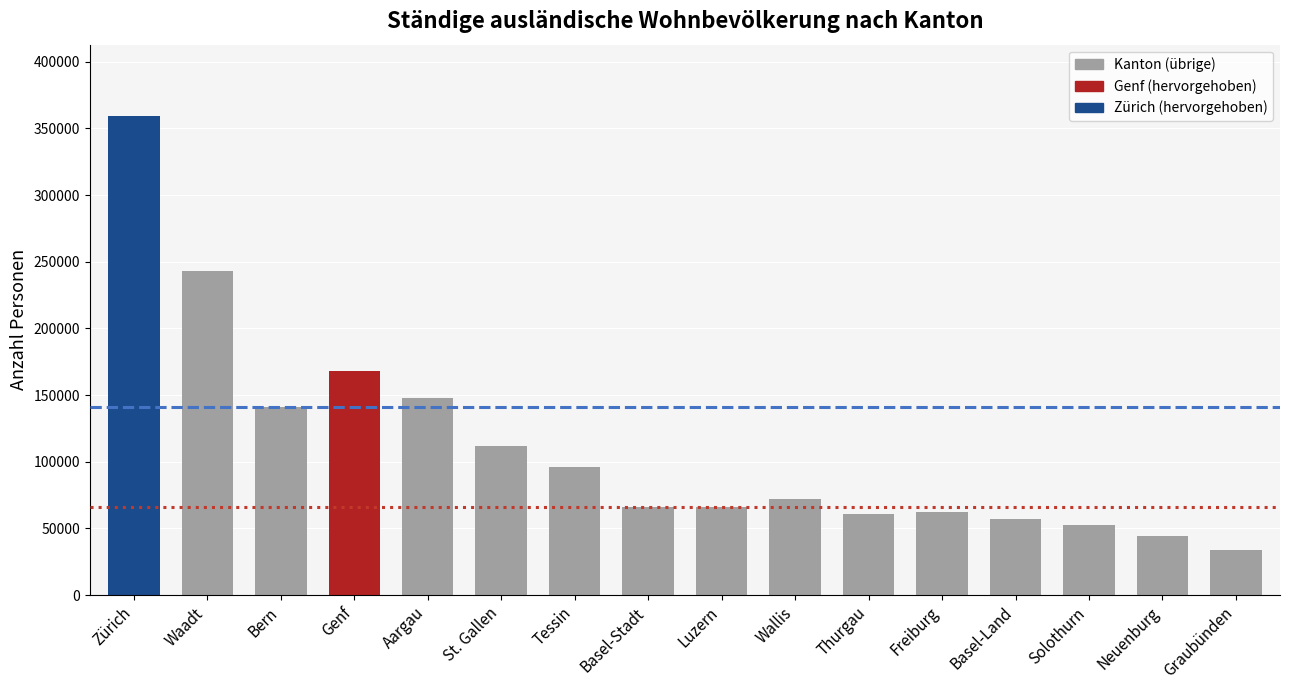

Read the value at St. Gallen.

112012